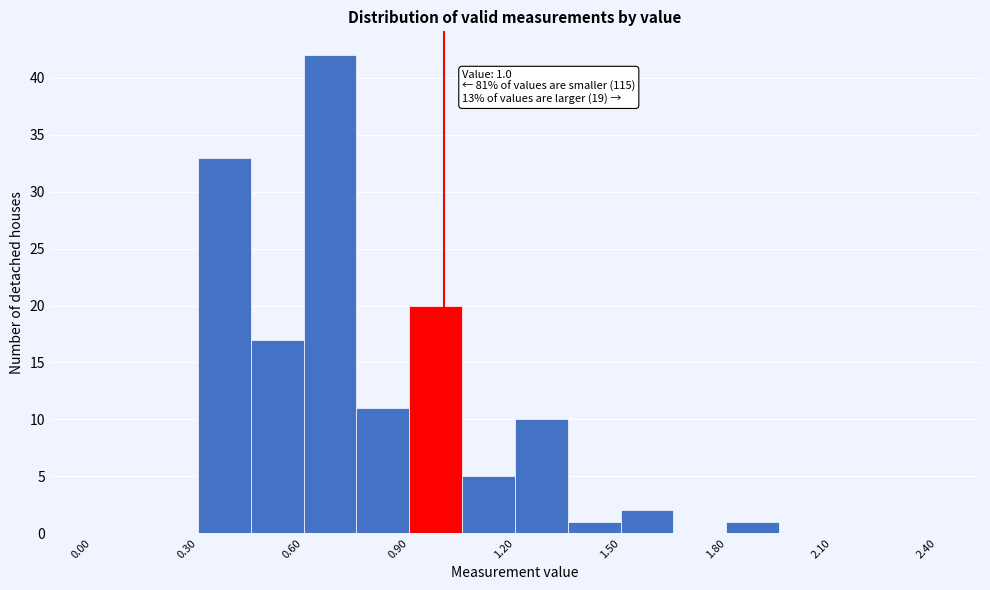

Read against the x-axis, roughly where is the centre of the tallest bar?

0.70